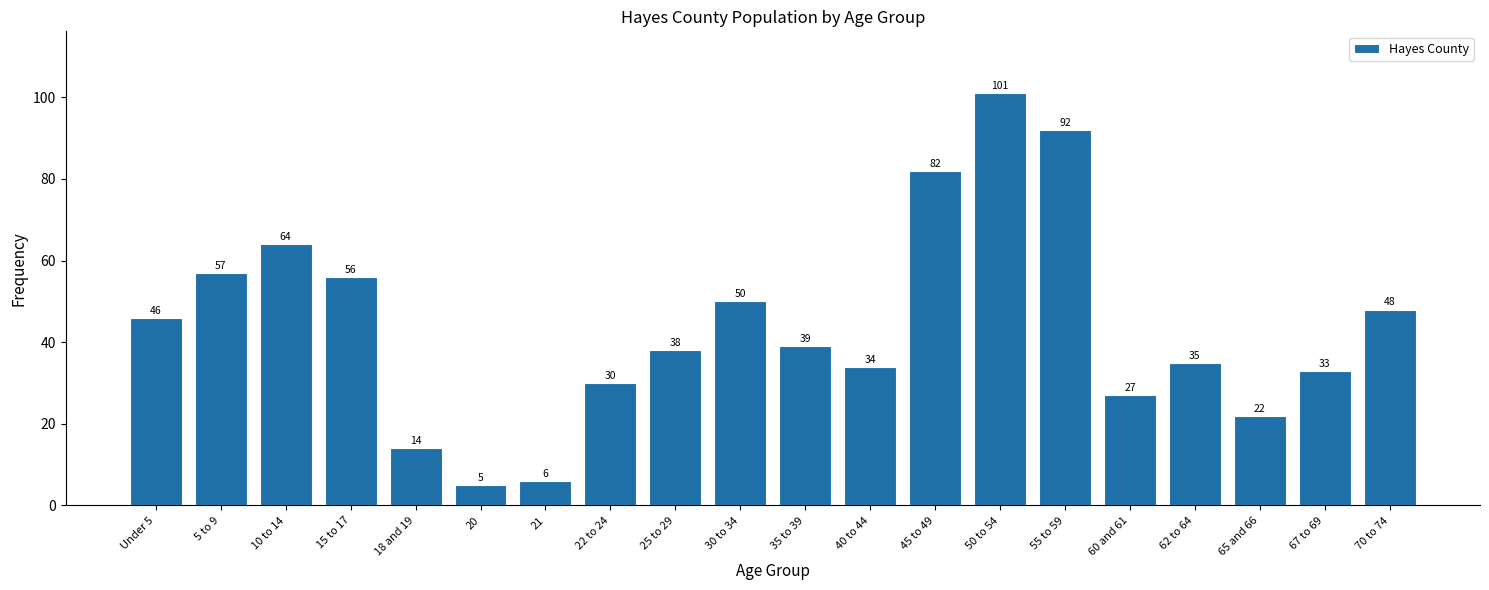

Reading left to right, extract all data points from this chart.

46	57	64	56	14	5	6	30	38	50	39	34	82	101	92	27	35	22	33	48